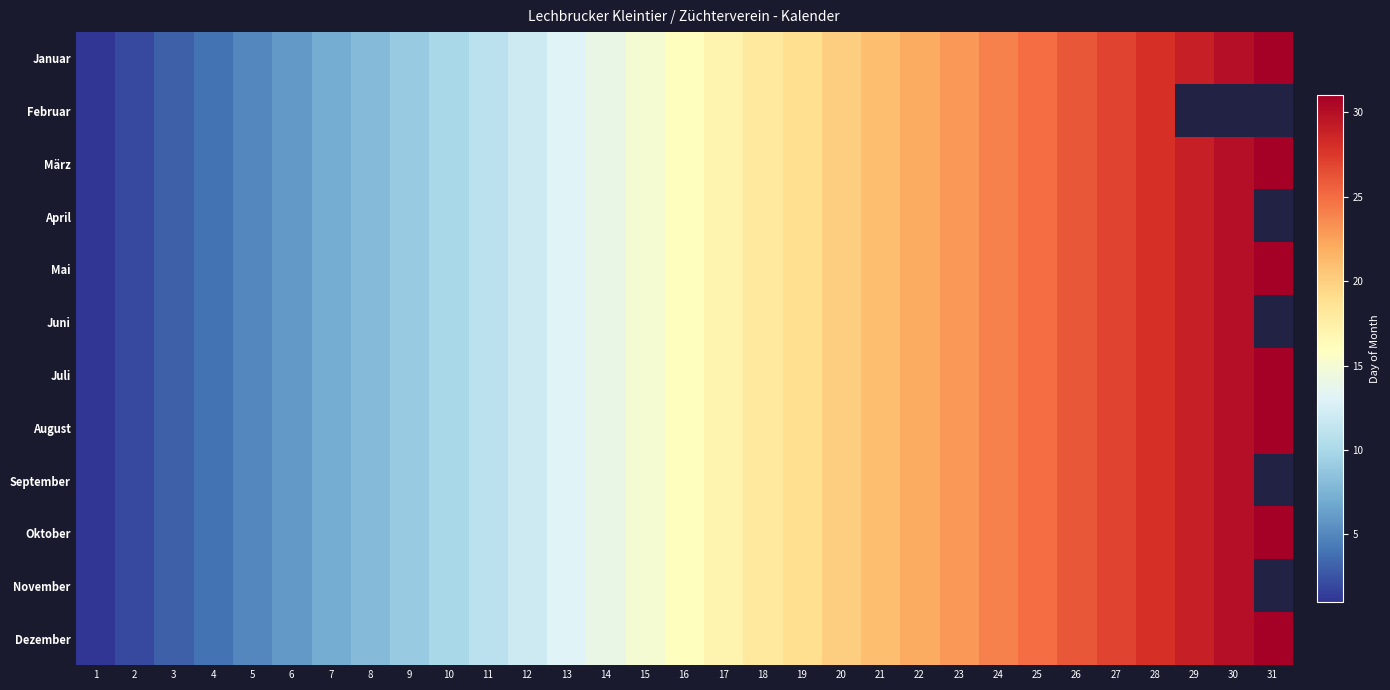

Reading left to right, transcribe all the data shown in this chart.

Januar: 1=1	2=2	3=3	4=4	5=5	6=6	7=7	8=8	9=9	10=10	11=11	12=12	13=13	14=14	15=15	16=16	17=17	18=18	19=19	20=20	21=21	22=22	23=23	24=24	25=25	26=26	27=27	28=28	29=29	30=30	31=31
Februar: 1=1	2=2	3=3	4=4	5=5	6=6	7=7	8=8	9=9	10=10	11=11	12=12	13=13	14=14	15=15	16=16	17=17	18=18	19=19	20=20	21=21	22=22	23=23	24=24	25=25	26=26	27=27	28=28	29=0	30=0	31=0
März: 1=1	2=2	3=3	4=4	5=5	6=6	7=7	8=8	9=9	10=10	11=11	12=12	13=13	14=14	15=15	16=16	17=17	18=18	19=19	20=20	21=21	22=22	23=23	24=24	25=25	26=26	27=27	28=28	29=29	30=30	31=31
April: 1=1	2=2	3=3	4=4	5=5	6=6	7=7	8=8	9=9	10=10	11=11	12=12	13=13	14=14	15=15	16=16	17=17	18=18	19=19	20=20	21=21	22=22	23=23	24=24	25=25	26=26	27=27	28=28	29=29	30=30	31=0
Mai: 1=1	2=2	3=3	4=4	5=5	6=6	7=7	8=8	9=9	10=10	11=11	12=12	13=13	14=14	15=15	16=16	17=17	18=18	19=19	20=20	21=21	22=22	23=23	24=24	25=25	26=26	27=27	28=28	29=29	30=30	31=31
Juni: 1=1	2=2	3=3	4=4	5=5	6=6	7=7	8=8	9=9	10=10	11=11	12=12	13=13	14=14	15=15	16=16	17=17	18=18	19=19	20=20	21=21	22=22	23=23	24=24	25=25	26=26	27=27	28=28	29=29	30=30	31=0
Juli: 1=1	2=2	3=3	4=4	5=5	6=6	7=7	8=8	9=9	10=10	11=11	12=12	13=13	14=14	15=15	16=16	17=17	18=18	19=19	20=20	21=21	22=22	23=23	24=24	25=25	26=26	27=27	28=28	29=29	30=30	31=31
August: 1=1	2=2	3=3	4=4	5=5	6=6	7=7	8=8	9=9	10=10	11=11	12=12	13=13	14=14	15=15	16=16	17=17	18=18	19=19	20=20	21=21	22=22	23=23	24=24	25=25	26=26	27=27	28=28	29=29	30=30	31=31
September: 1=1	2=2	3=3	4=4	5=5	6=6	7=7	8=8	9=9	10=10	11=11	12=12	13=13	14=14	15=15	16=16	17=17	18=18	19=19	20=20	21=21	22=22	23=23	24=24	25=25	26=26	27=27	28=28	29=29	30=30	31=0
Oktober: 1=1	2=2	3=3	4=4	5=5	6=6	7=7	8=8	9=9	10=10	11=11	12=12	13=13	14=14	15=15	16=16	17=17	18=18	19=19	20=20	21=21	22=22	23=23	24=24	25=25	26=26	27=27	28=28	29=29	30=30	31=31
November: 1=1	2=2	3=3	4=4	5=5	6=6	7=7	8=8	9=9	10=10	11=11	12=12	13=13	14=14	15=15	16=16	17=17	18=18	19=19	20=20	21=21	22=22	23=23	24=24	25=25	26=26	27=27	28=28	29=29	30=30	31=0
Dezember: 1=1	2=2	3=3	4=4	5=5	6=6	7=7	8=8	9=9	10=10	11=11	12=12	13=13	14=14	15=15	16=16	17=17	18=18	19=19	20=20	21=21	22=22	23=23	24=24	25=25	26=26	27=27	28=28	29=29	30=30	31=31